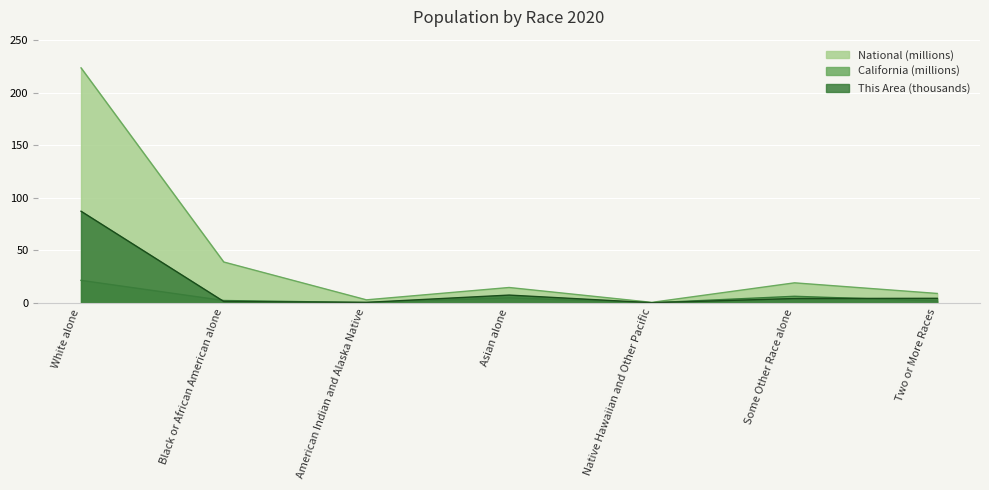

At which category does National reach its first local peak?

Asian alone